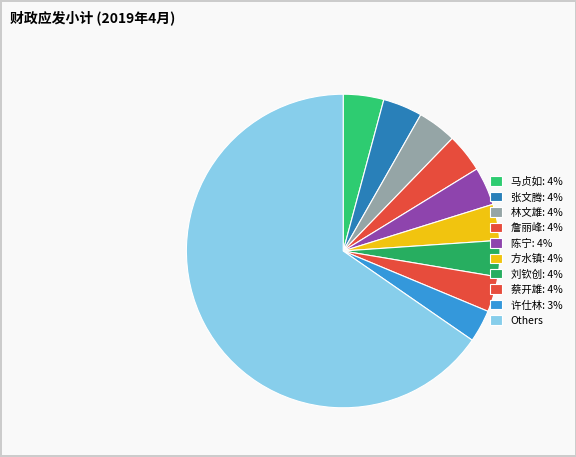

How many slices are in this pie chart?

10